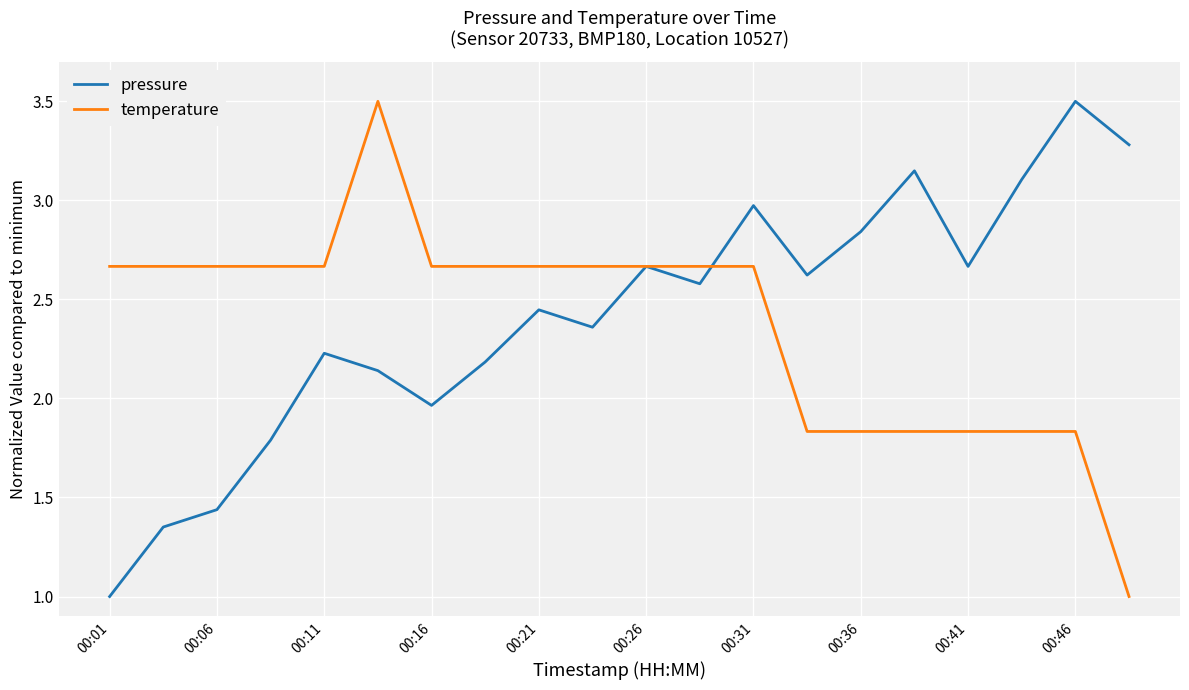

What is the greatest value displayed?

3.5